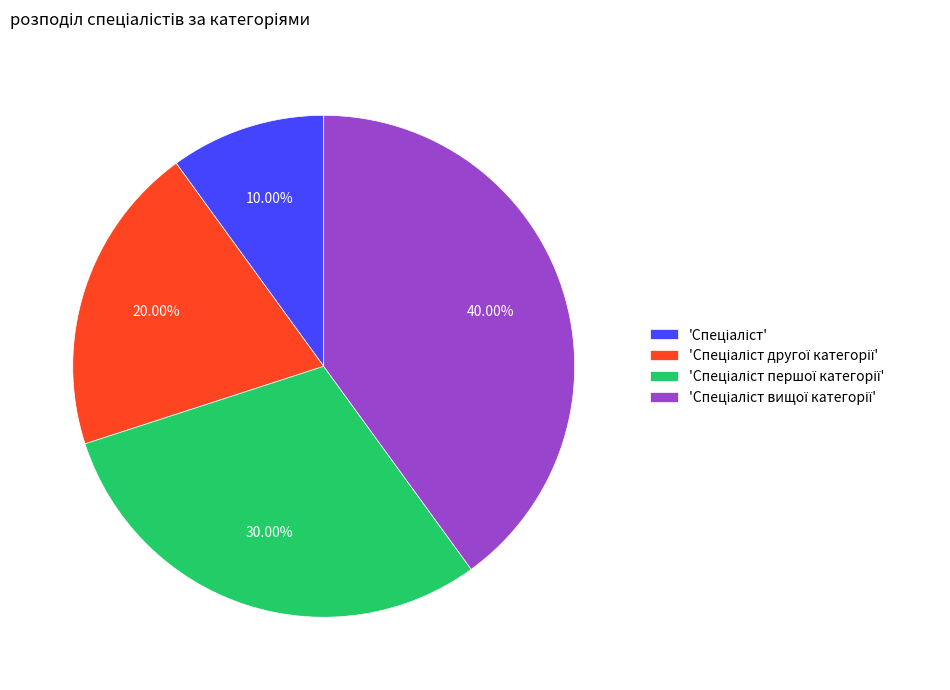

Is there a majority slice in this chart?

No